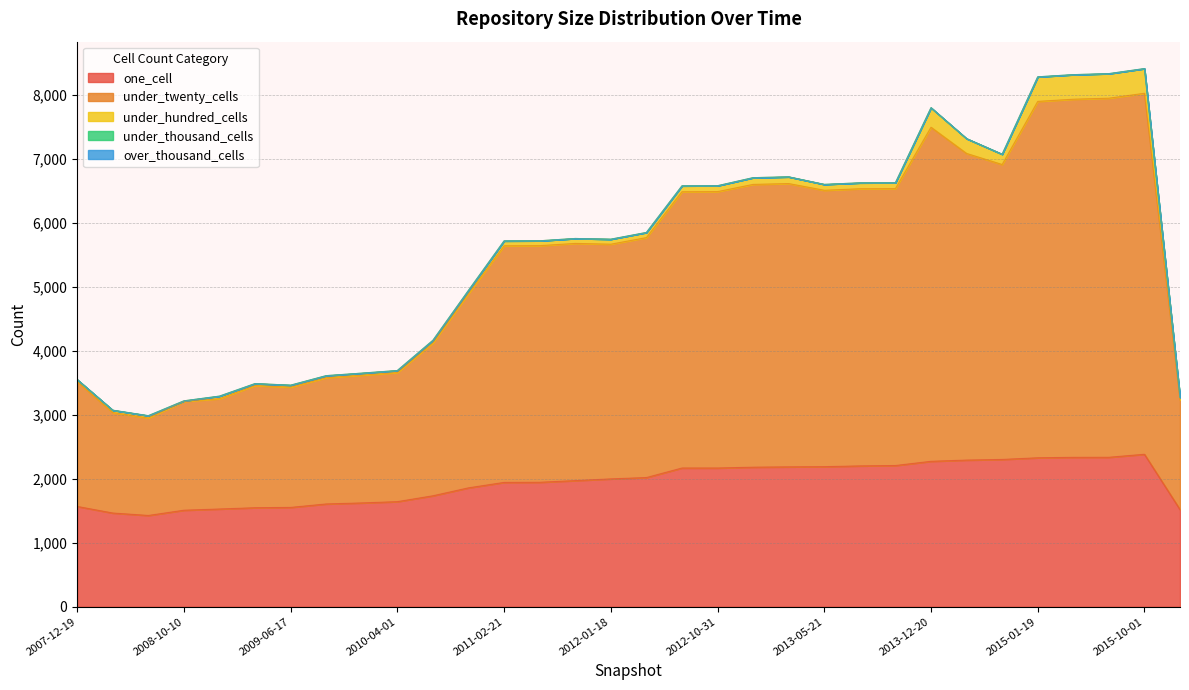

True or false: under_hundred_cells and under_thousand_cells cross at least once.

False